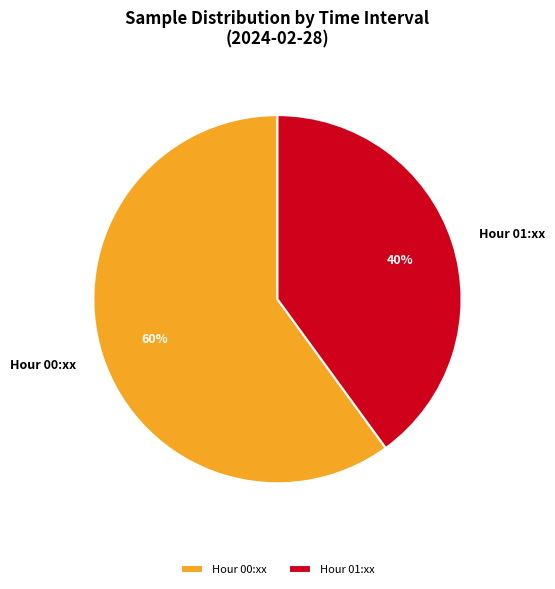

Which has a higher value, Hour 01:xx or Hour 00:xx?

Hour 00:xx